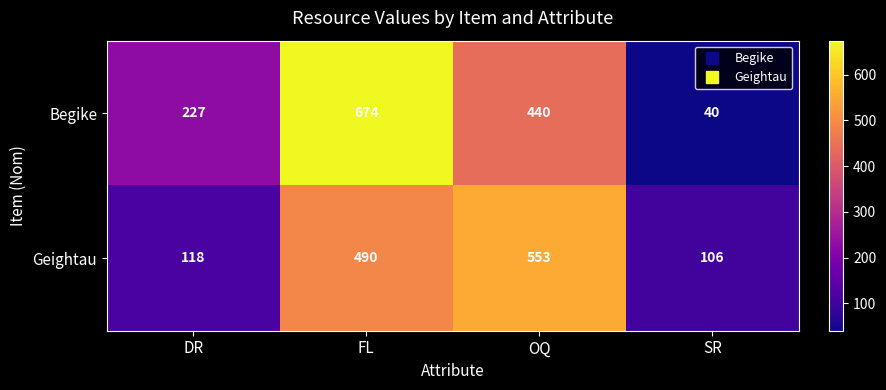

Reading left to right, list all the values displayed in this chart.

Begike: 227	674	440	40
Geightau: 118	490	553	106